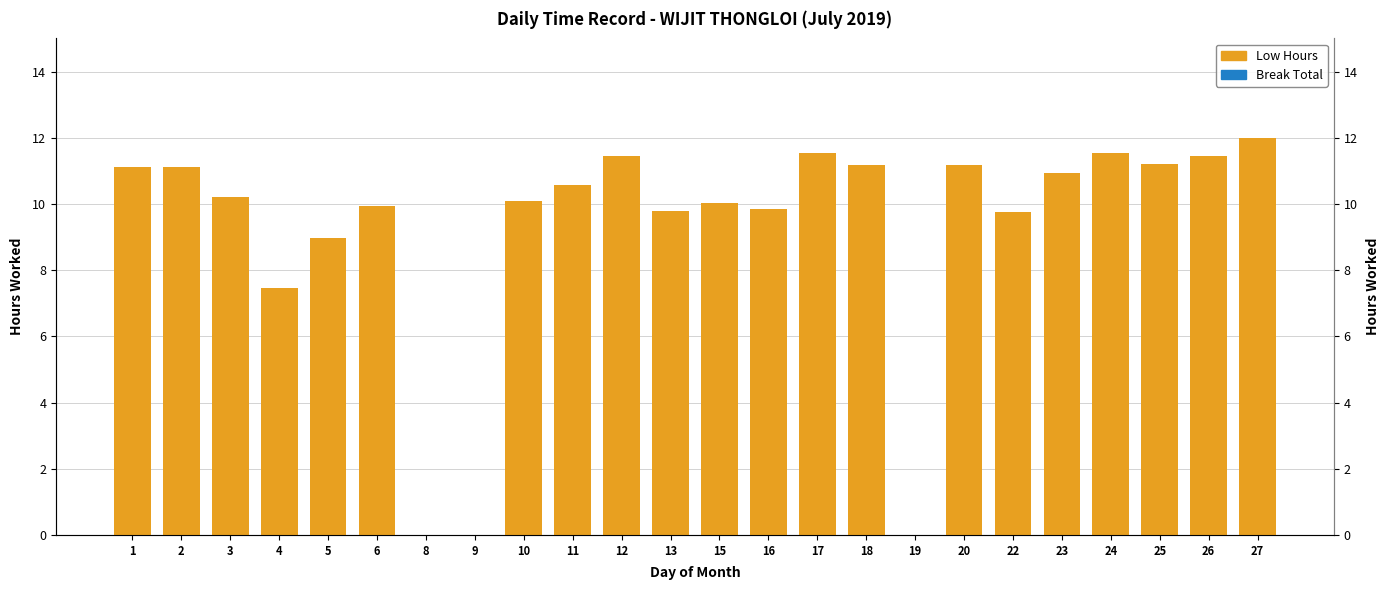

The value of Low Hours at 5 is 9.0. True or false?

True